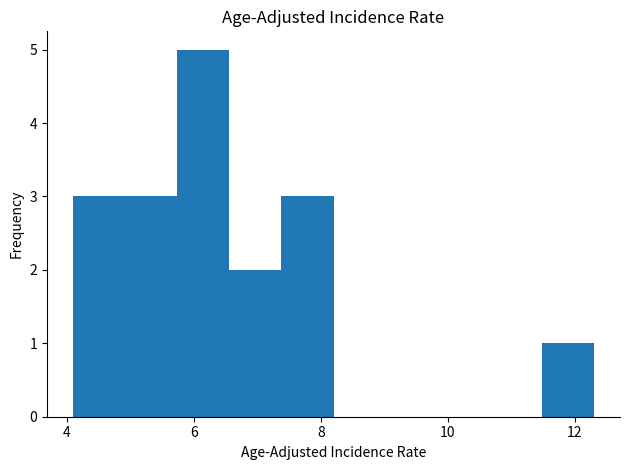

Reading left to right, transcribe this chart: for each bar, give the range it covers on the x-axis and its height. Neither the bar edges nor the heights are printed on the chart, so give them approximately, as read against the axes.

4.10 to 4.92: 3
4.92 to 5.74: 3
5.74 to 6.56: 5
6.56 to 7.38: 2
7.38 to 8.20: 3
8.20 to 9.02: 0
9.02 to 9.84: 0
9.84 to 10.66: 0
10.66 to 11.48: 0
11.48 to 12.30: 1